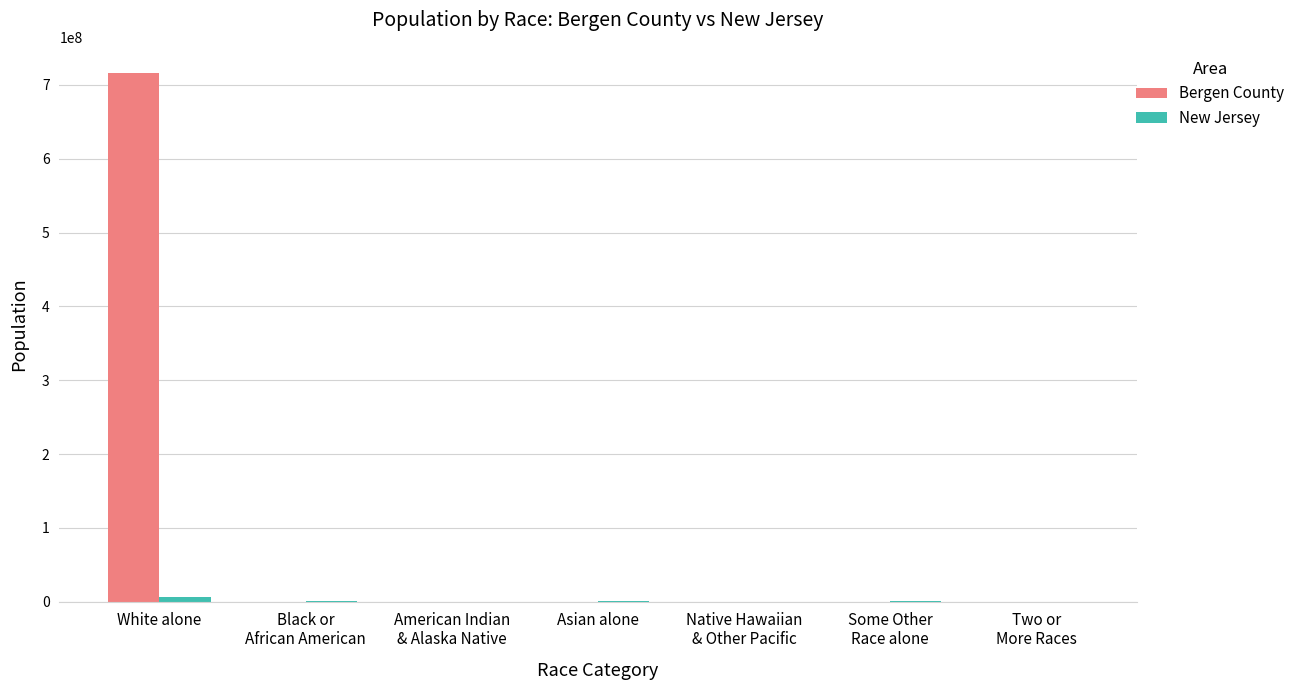

At which label is Bergen County closest to 357825466?

Asian alone